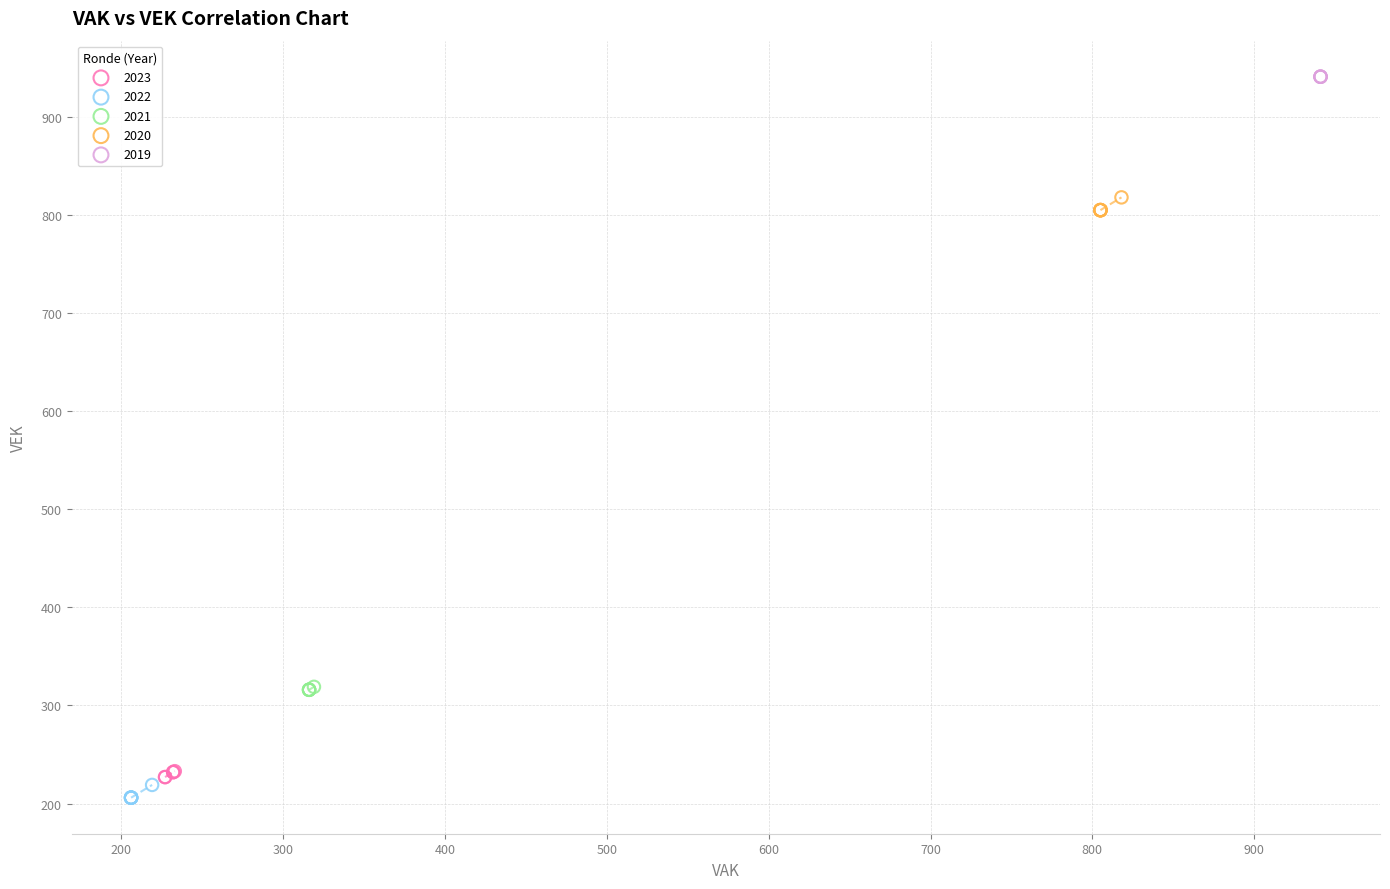

What are all the series names shown in the legend?

2023, 2022, 2021, 2020, 2019